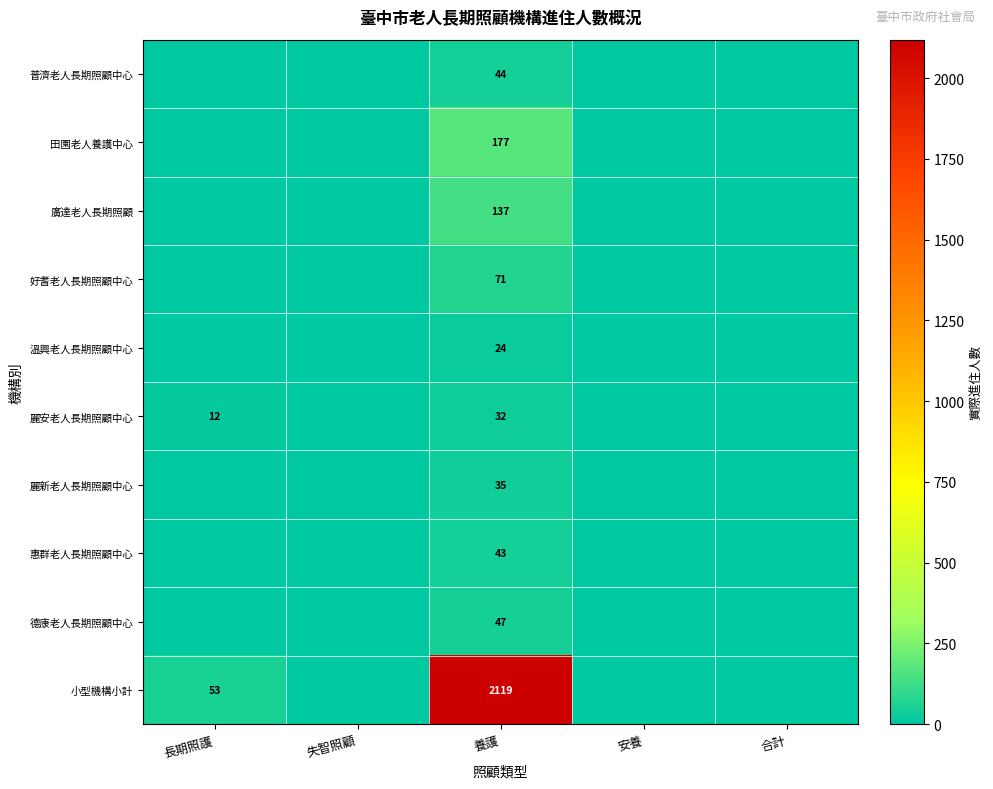

What is the difference between the highest and lowest values at 養護?

2095